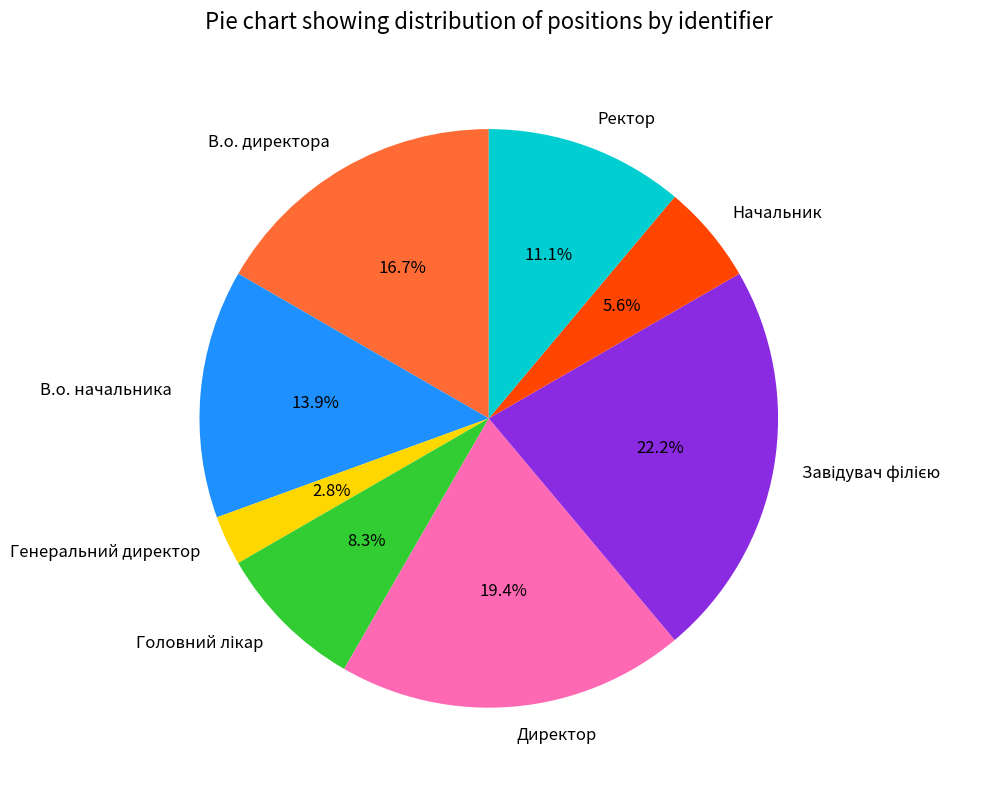

To the nearest percent, what percentage of the pie is Ректор?

11%